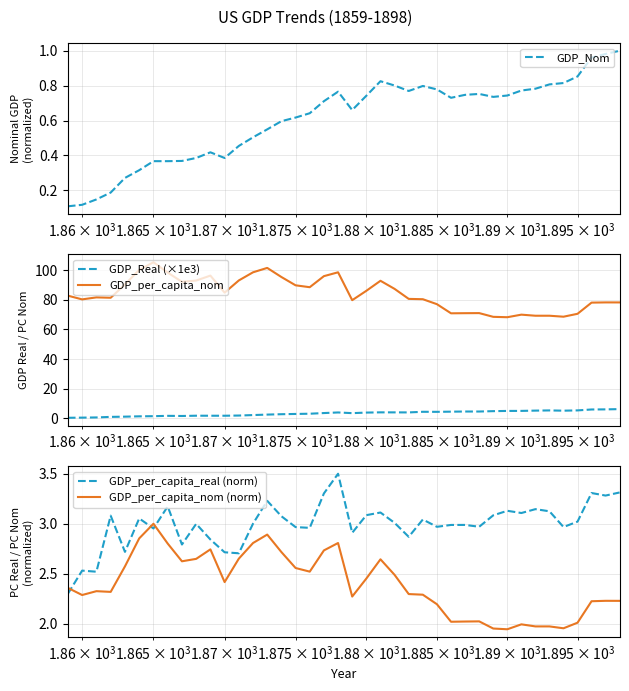

True or false: GDP_per_capita_nom (norm) and GDP_per_capita_nom intersect in this chart.

False